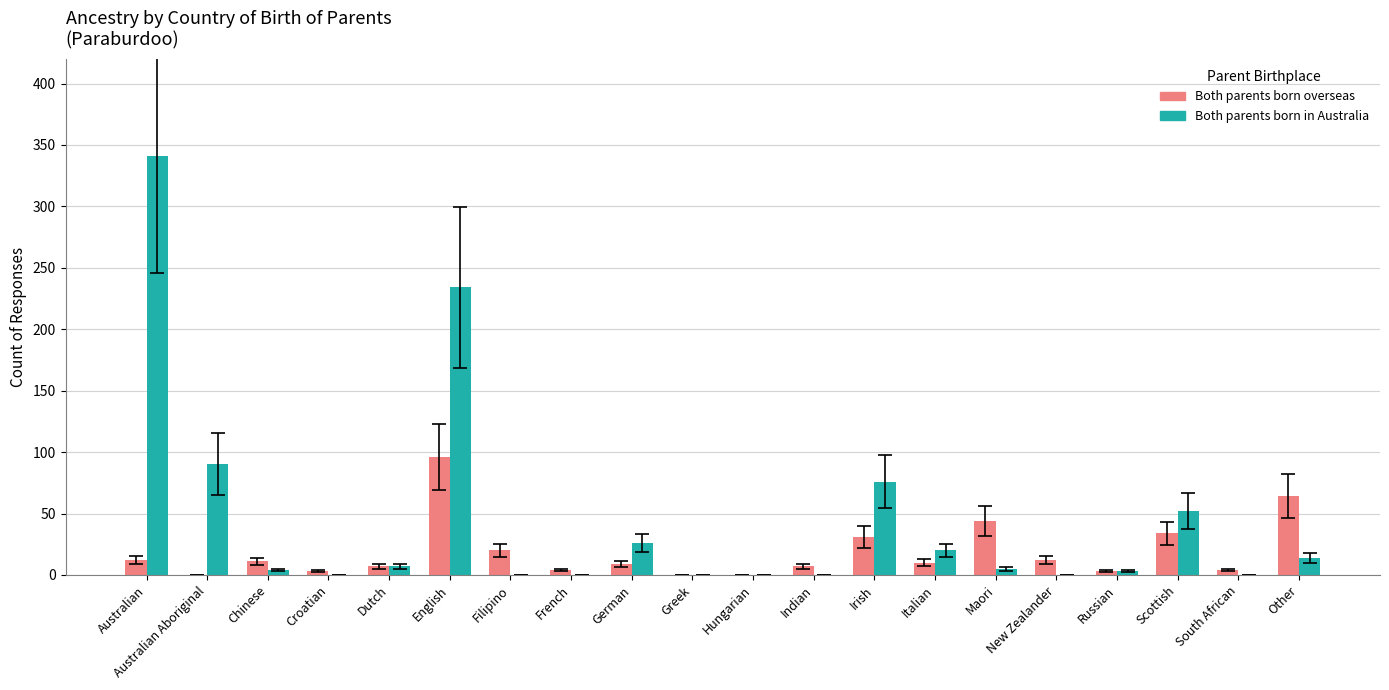

What is the maximum value shown in the chart?

341